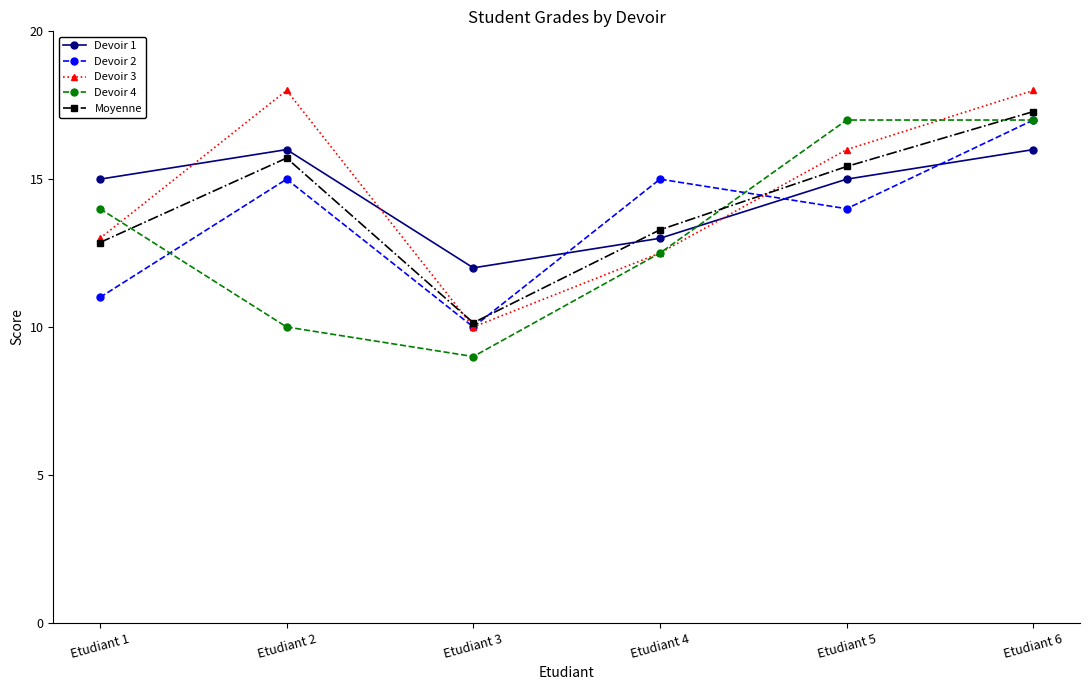

Reading left to right, extract all data points from this chart.

Devoir 1: 15.0	16.0	12.0	13.0	15.0	16.0
Devoir 2: 11.0	15.0	10.0	15.0	14.0	17.0
Devoir 3: 13.0	18.0	10.0	12.5	16.0	18.0
Devoir 4: 14.0	10.0	9.0	12.5	17.0	17.0
Moyenne: 12.9	15.7	10.1	13.3	15.4	17.3